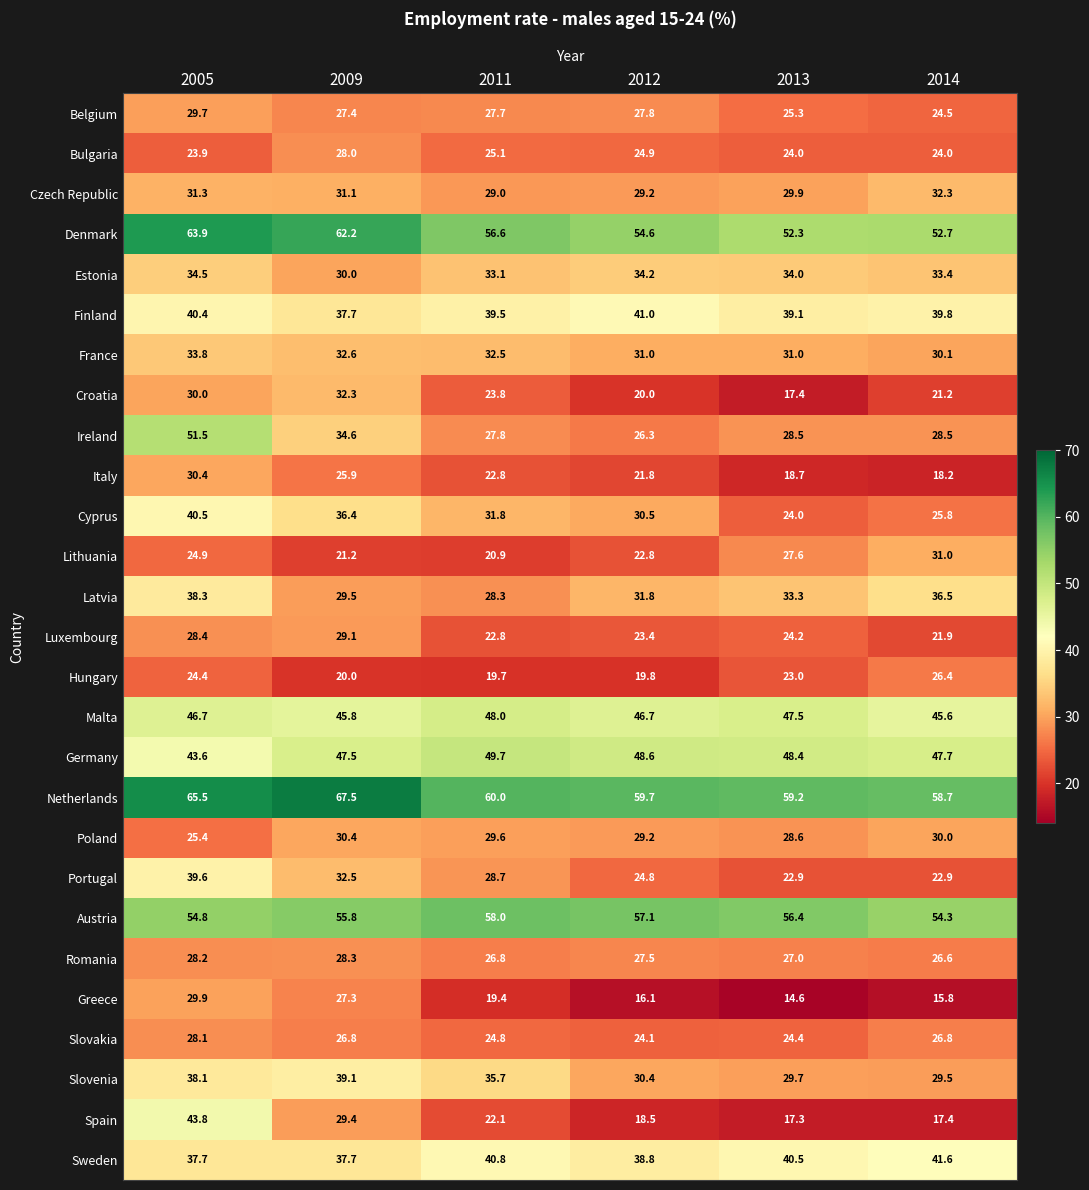

True or false: Luxembourg has a value of 14.7 at 2014.

False